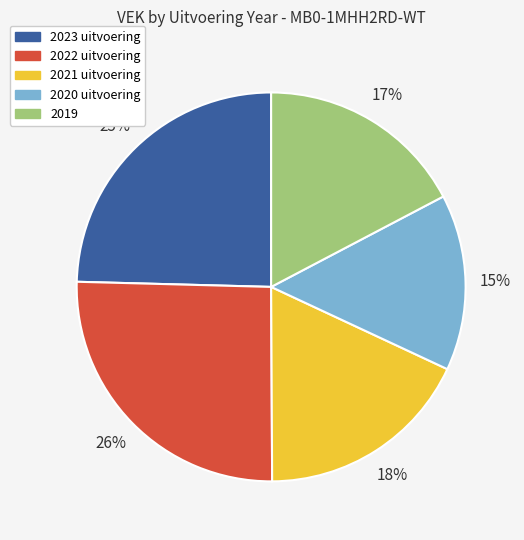

How many slices are in this pie chart?

5